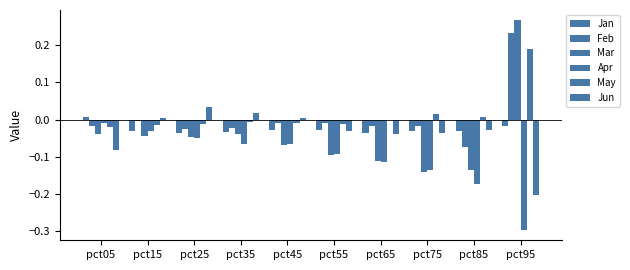

Count the number of categories in the chart.

10